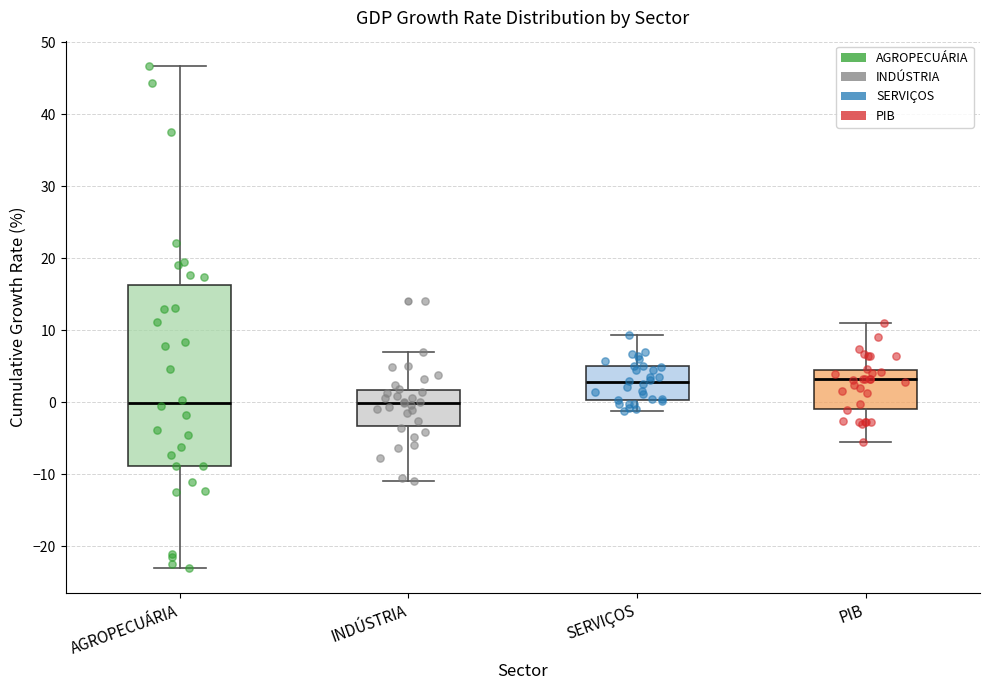

Where does the upper whisker of the box for INDÚSTRIA end on the y-axis? The values are not printed on the chart, so give them approximately, as read against the axis.

7